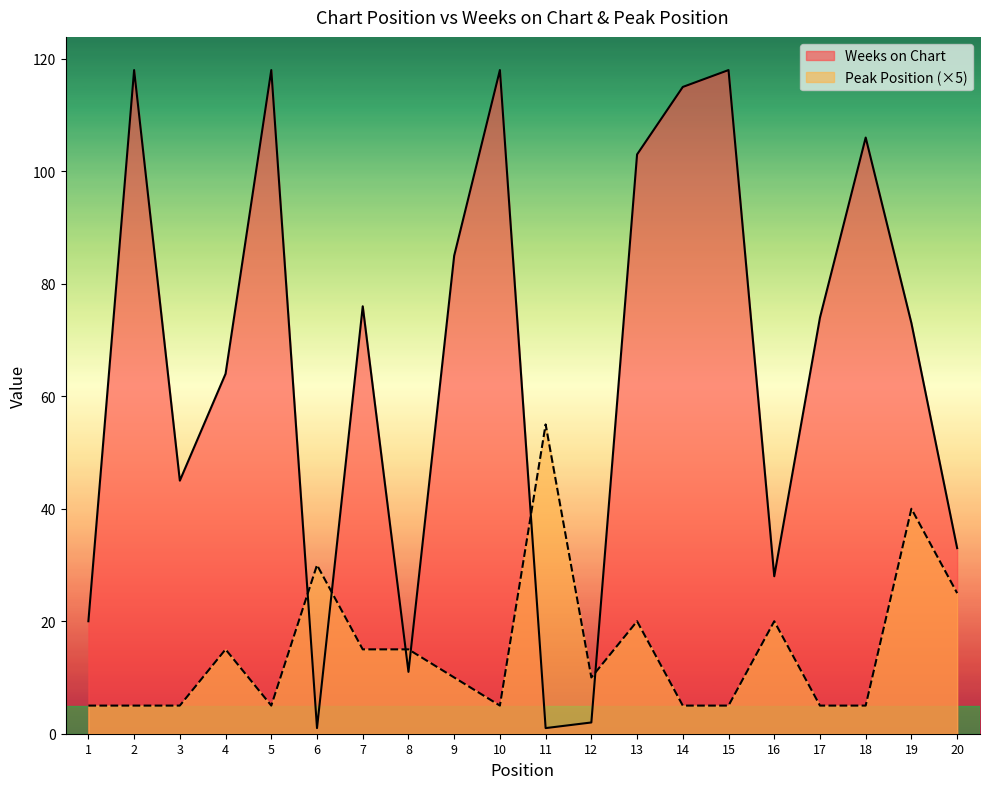

Reading right to left, list all the values displayed in this chart.

Weeks on Chart: 33	73	106	74	28	118	115	103	2	1	118	85	11	76	1	118	64	45	118	20
Peak Position: 25	40	5	5	20	5	5	20	10	55	5	10	15	15	30	5	15	5	5	5